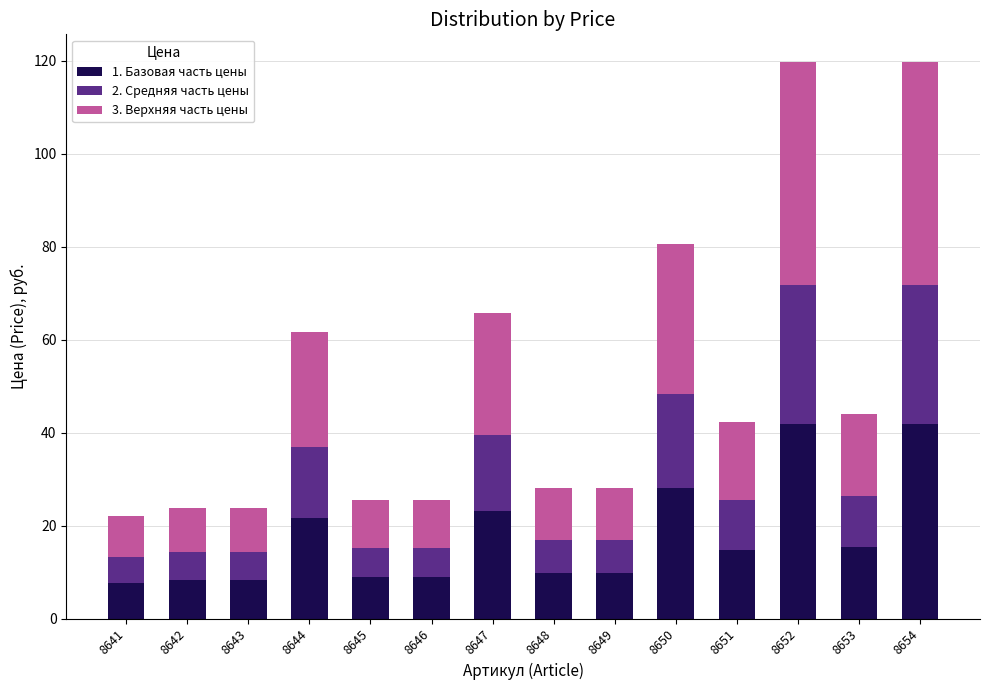

What is the lowest value of the 1. Базовая часть цены series?

7.7